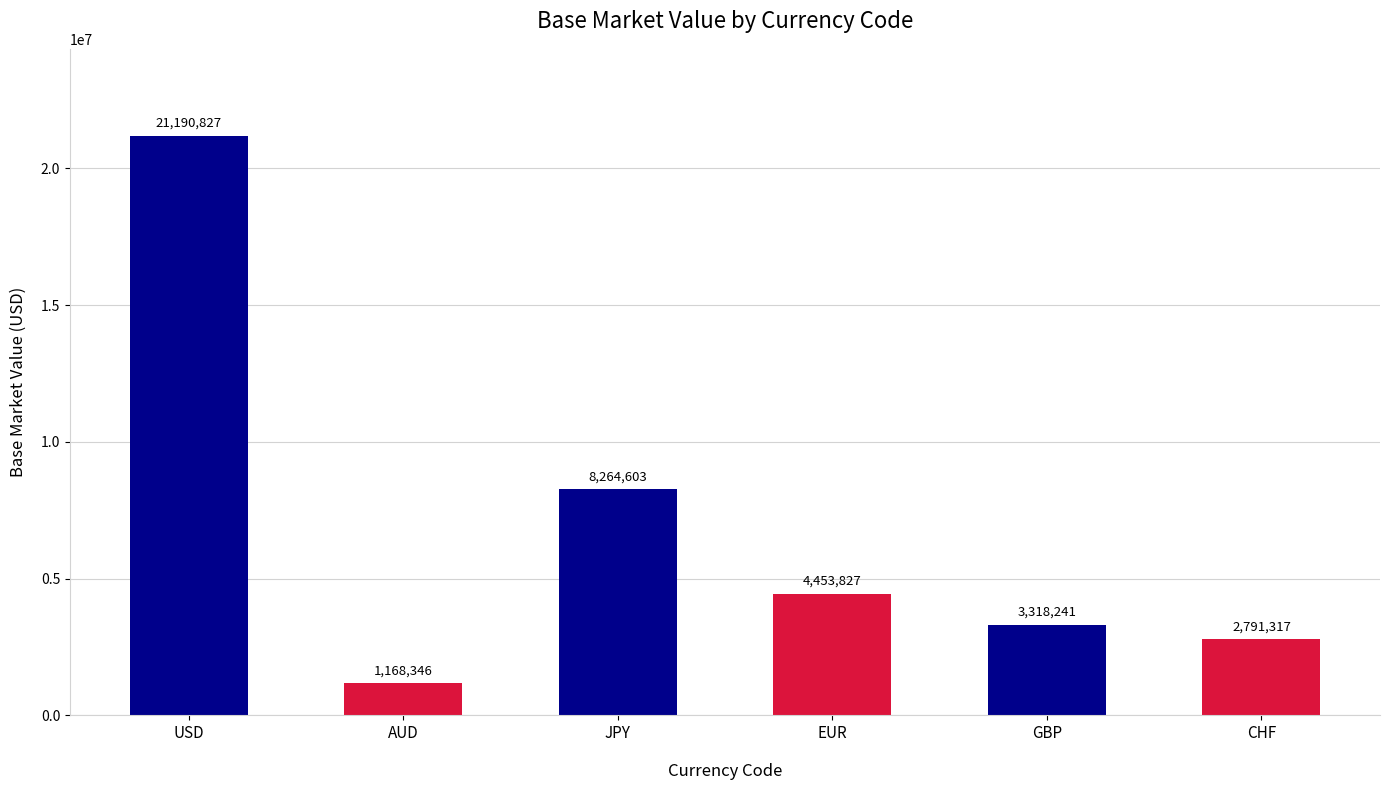

What is the change in value from EUR to GBP?

-1135585.4